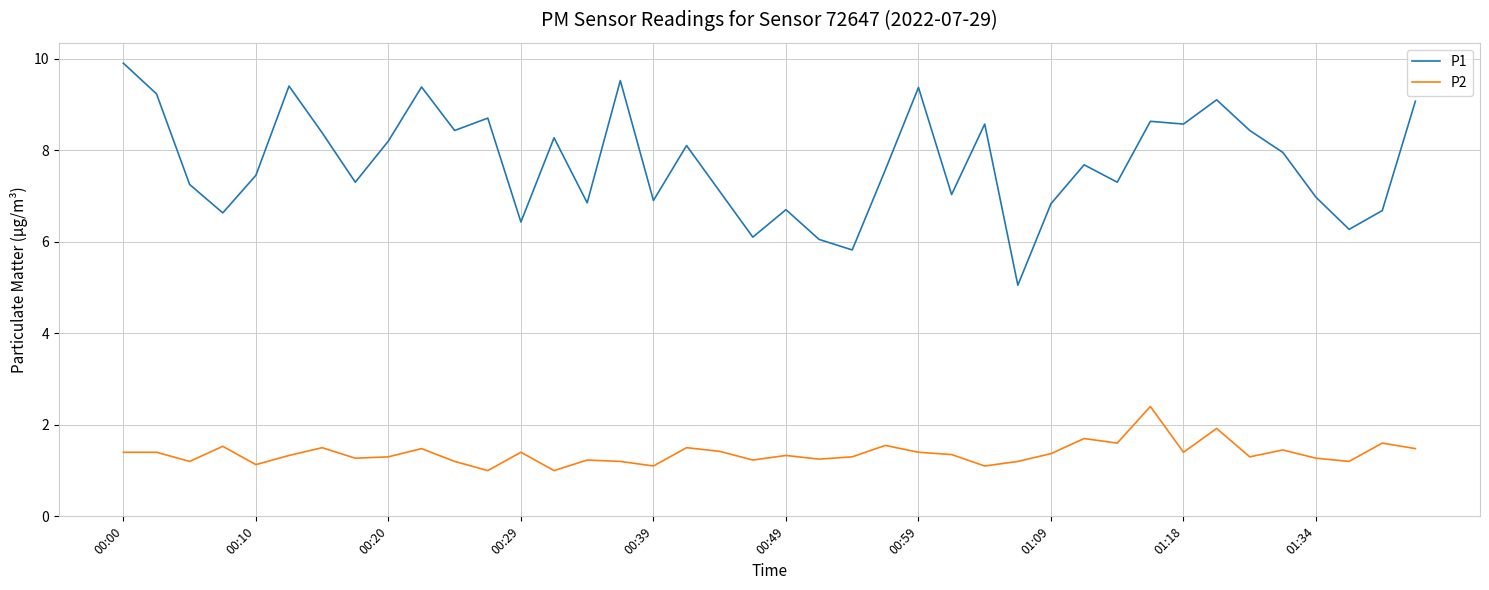

What is the difference between the maximum and minimum values in the P2 series?

1.4